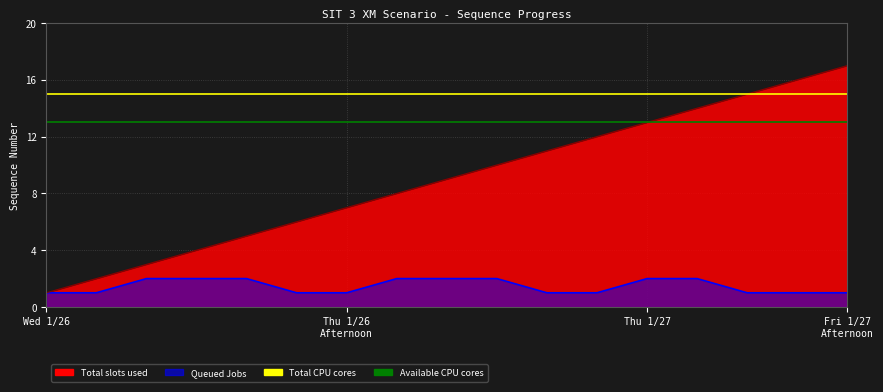

What is the label of the 2nd point from the left?

Thu 1/26
Afternoon